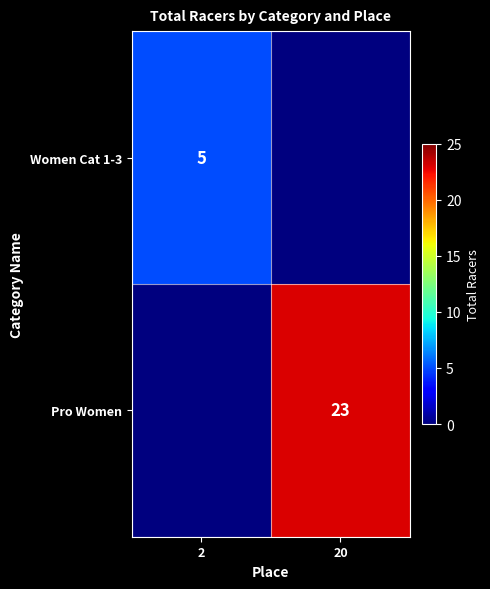

Is the value of Women Cat 1-3 at 2 greater than the value of Pro Women at 20?

No